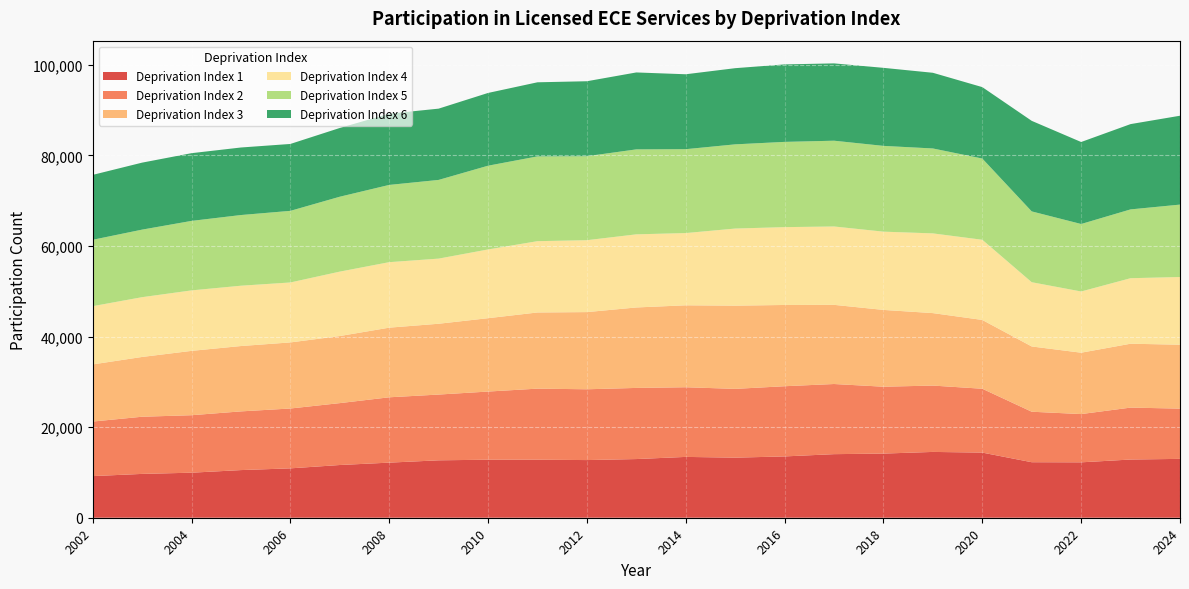

Reading right to left, transcribe all the data shown in this chart.

1: 2024=12995	2023=12852	2022=12233	2021=12258	2020=14382	2019=14531	2018=14164	2017=14038	2016=13538	2015=13266	2014=13430	2013=12955	2012=12731	2011=12814	2010=12812	2009=12677	2008=12165	2007=11641	2006=10902	2005=10521	2004=9944	2003=9677	2002=9192
2: 2024=11098	2023=11465	2022=10655	2021=11148	2020=14099	2019=14649	2018=14767	2017=15488	2016=15498	2015=15186	2014=15381	2013=15707	2012=15632	2011=15689	2010=15047	2009=14520	2008=14427	2007=13665	2006=13215	2005=12960	2004=12692	2003=12623	2002=12043
3: 2024=14110	2023=14106	2022=13551	2021=14411	2020=15190	2019=16002	2018=16955	2017=17480	2016=17942	2015=18376	2014=18094	2013=17765	2012=17041	2011=16818	2010=16200	2009=15635	2008=15376	2007=14812	2006=14591	2005=14430	2004=14206	2003=13200	2002=12616
4: 2024=14950	2023=14465	2022=13516	2021=14185	2020=17702	2019=17601	2018=17279	2017=17303	2016=17187	2015=17023	2014=15951	2013=16146	2012=15877	2011=15745	2010=15179	2009=14381	2008=14462	2007=14223	2006=13239	2005=13319	2004=13355	2003=13199	2002=12861
5: 2024=15987	2023=15192	2022=14900	2021=15635	2020=17936	2019=18751	2018=18939	2017=18938	2016=18823	2015=18591	2014=18519	2013=18760	2012=18544	2011=18721	2010=18489	2009=17376	2008=17055	2007=16537	2006=15811	2005=15605	2004=15344	2003=14913	2002=14655
6: 2024=19623	2023=18834	2022=18105	2021=19994	2020=15770	2019=16711	2018=17232	2017=17073	2016=17108	2015=16820	2014=16543	2013=16986	2012=16553	2011=16358	2010=16066	2009=15738	2008=15725	2007=15180	2006=14772	2005=14913	2004=14953	2003=14792	2002=14331